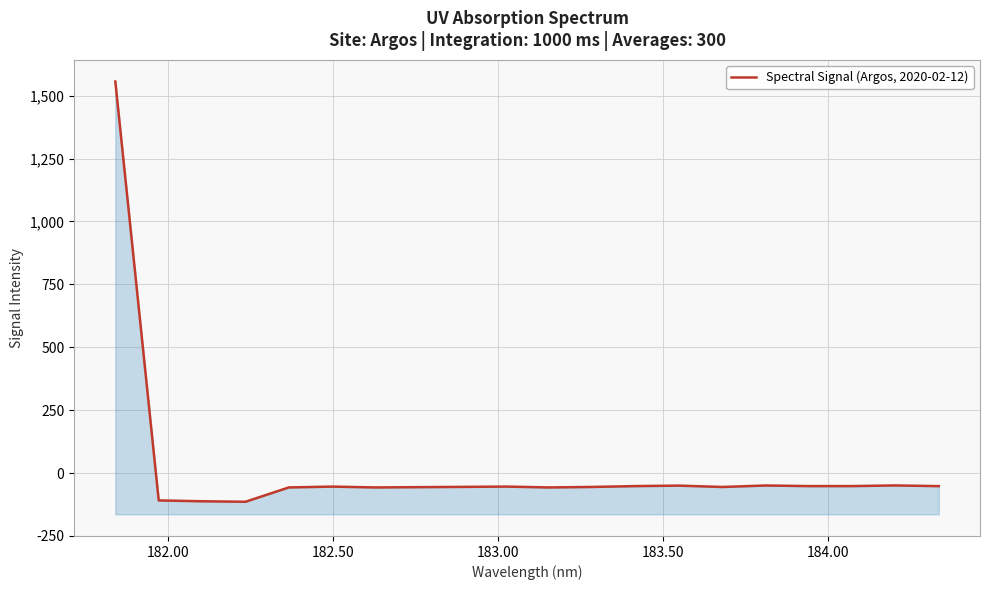

The chart shows a value of -38.7 at 184.50. True or false?

False